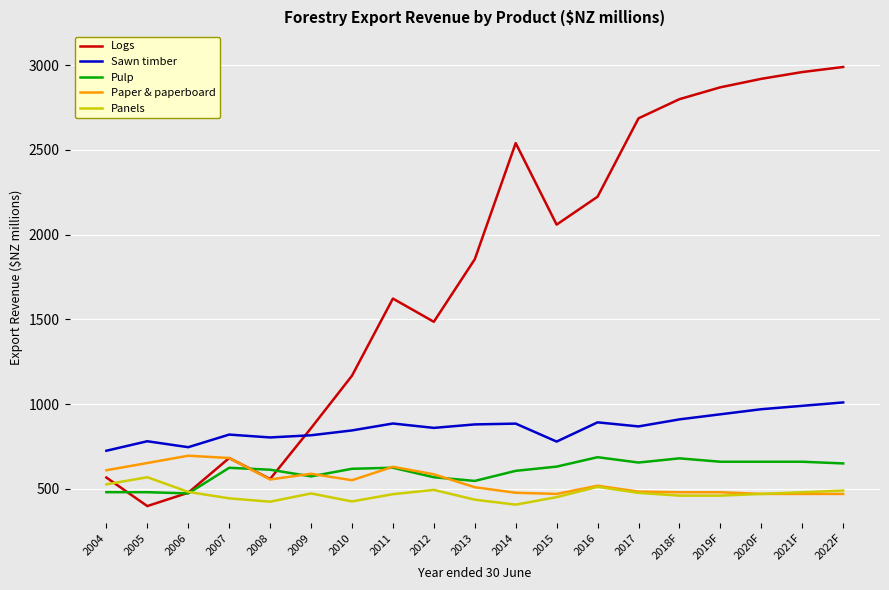

What position from the right is 2011?

12